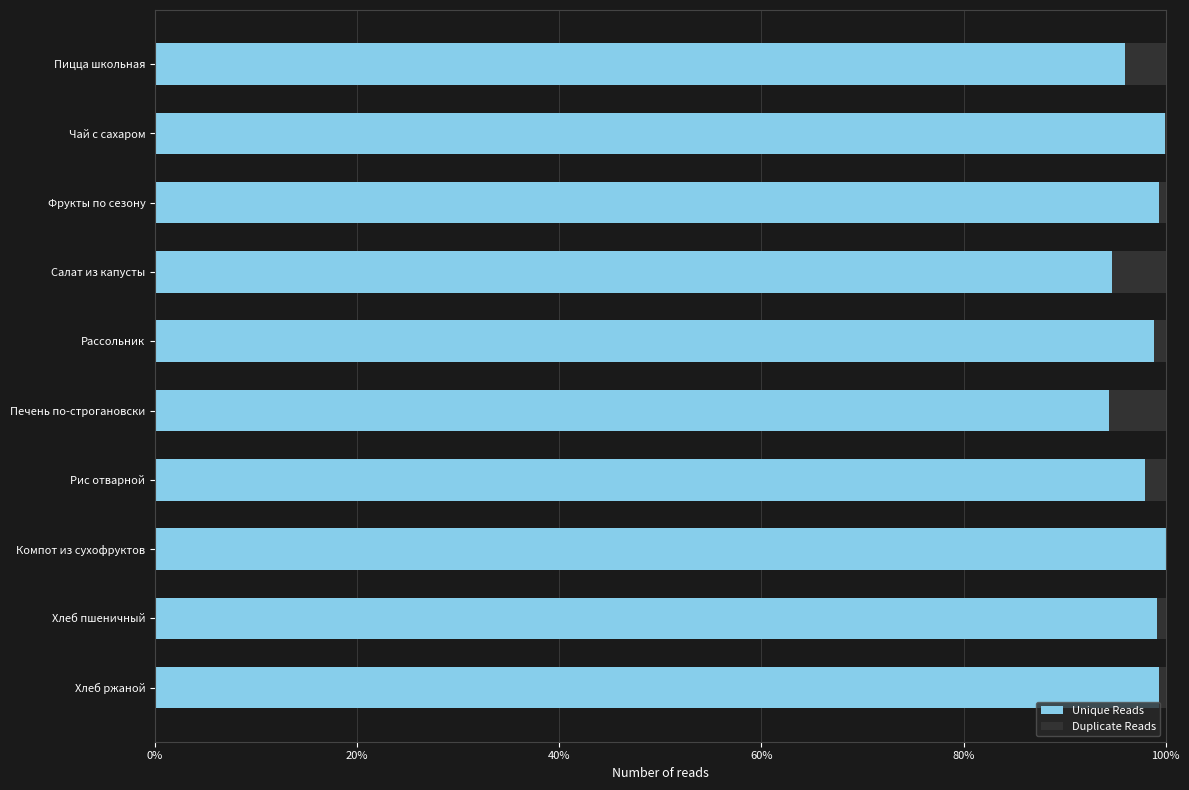

What is the sum of all Unique Reads values?

979.5